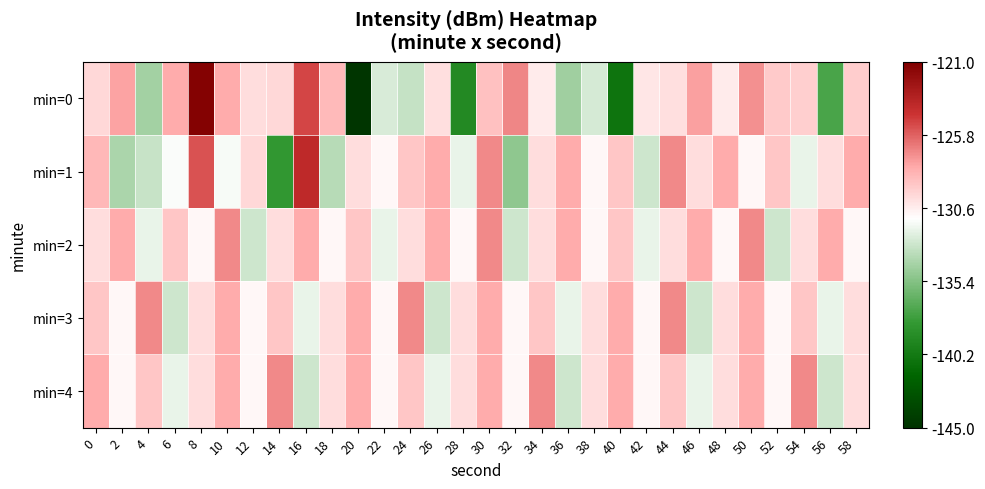

What is the total value across all series at 16?

-641.8